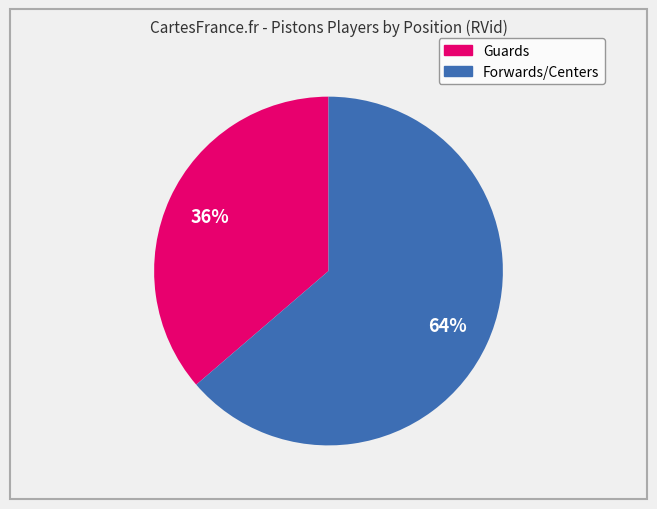

Is there a majority slice in this chart?

Yes